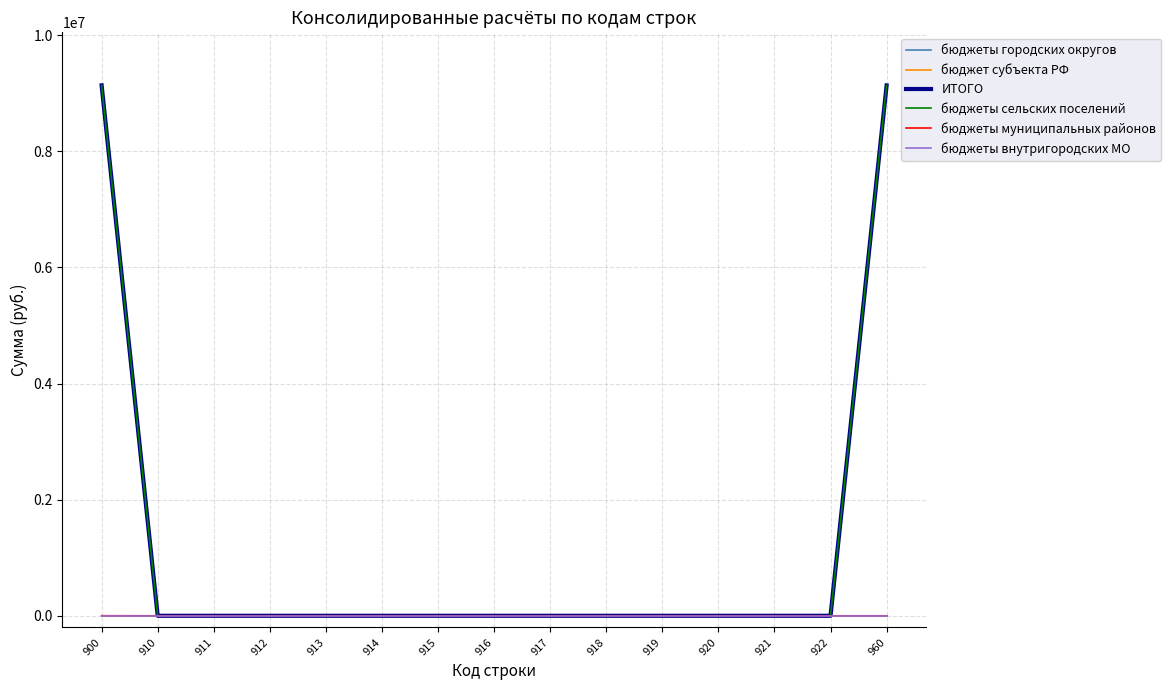

Is this an area chart (filled region under the line)?

No